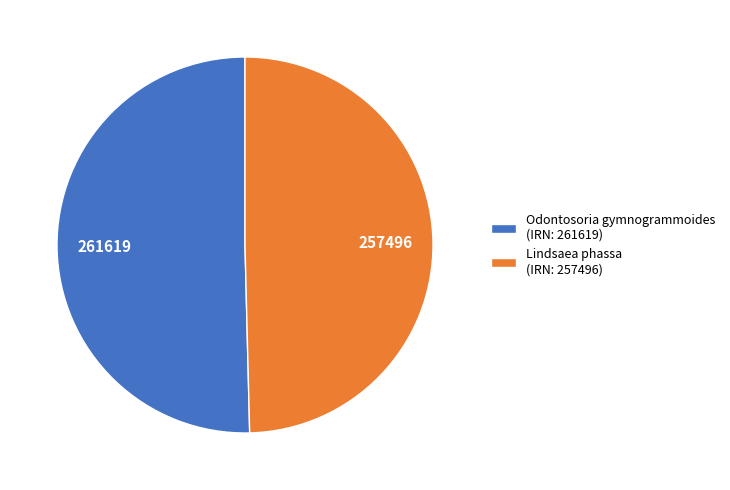

The Odontosoria gymnogrammoides (IRN: 261619) slice represents 58% of the pie. True or false?

False